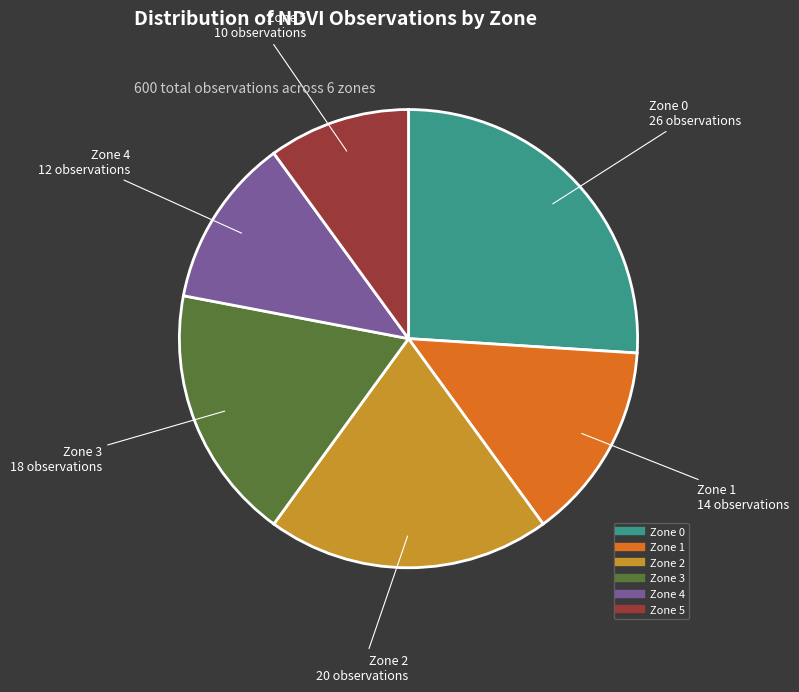

How many slices are in this pie chart?

6